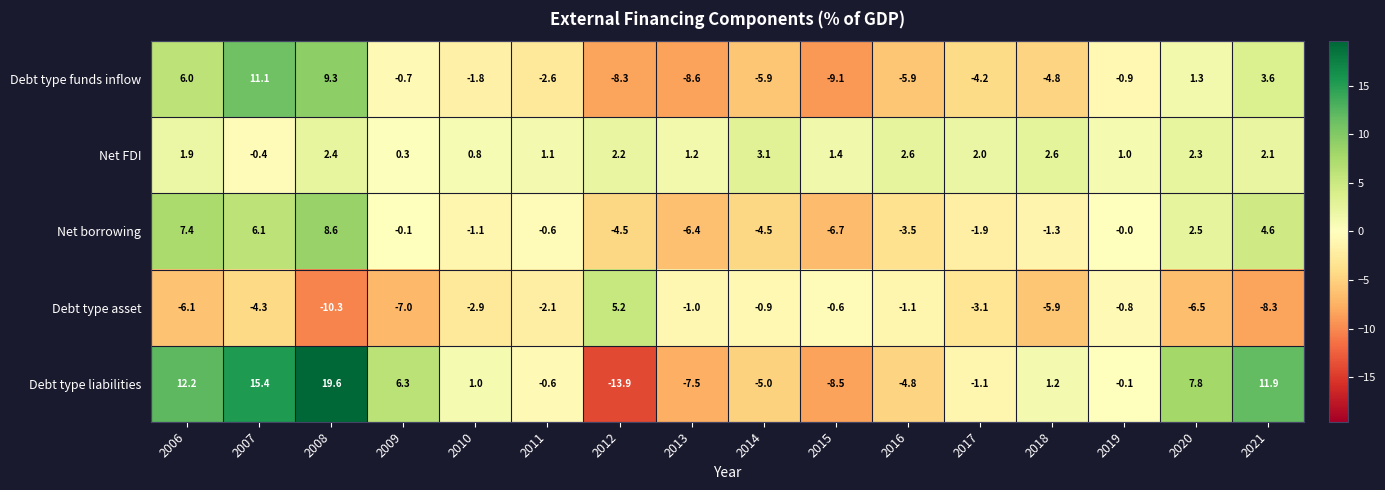

Which series has the widest spread of values?

Debt type liabilities